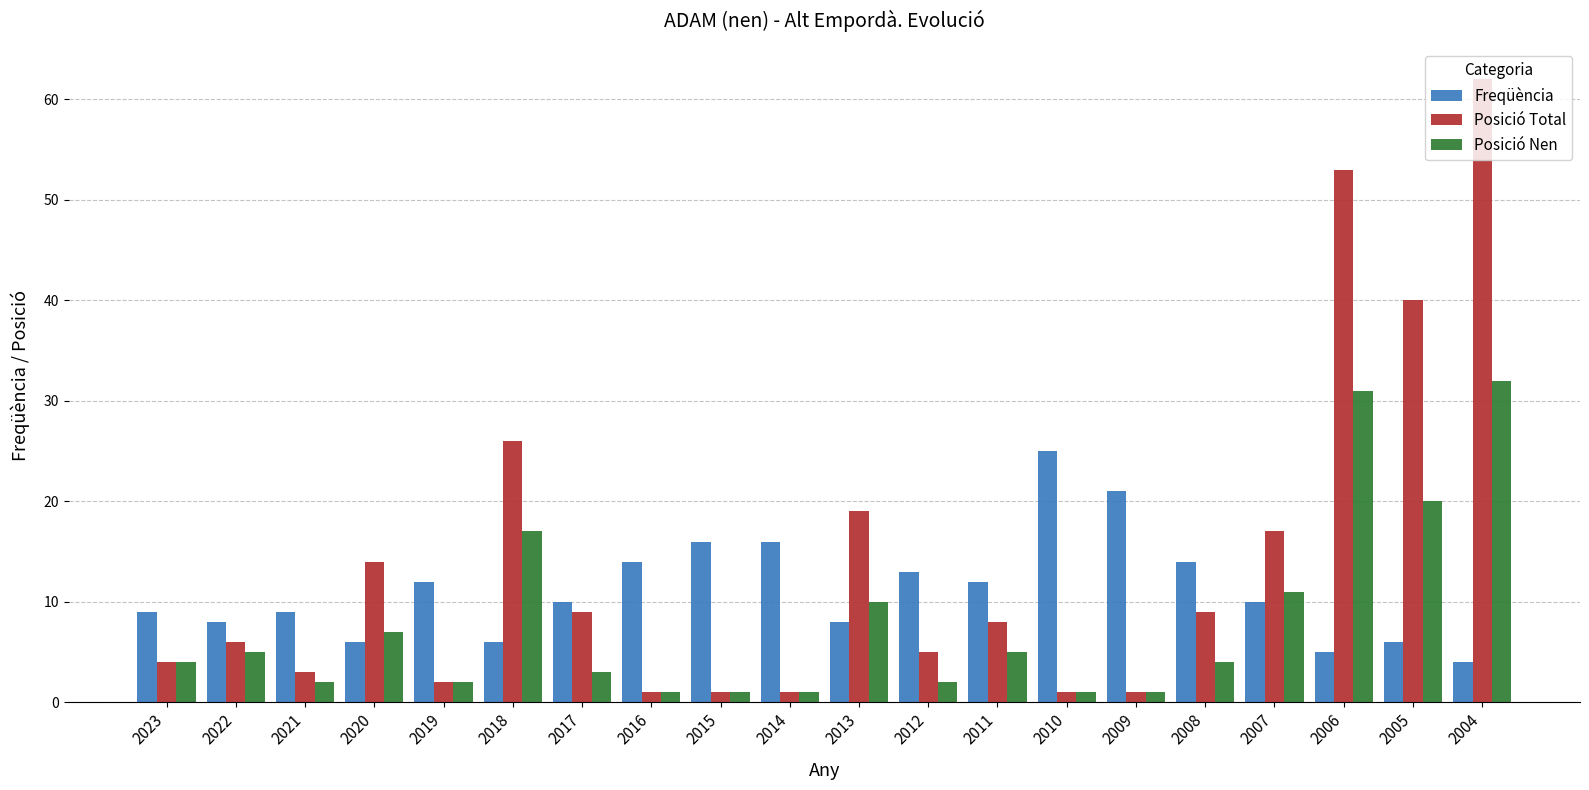

At which category does the chart reach its peak across all series?

2004